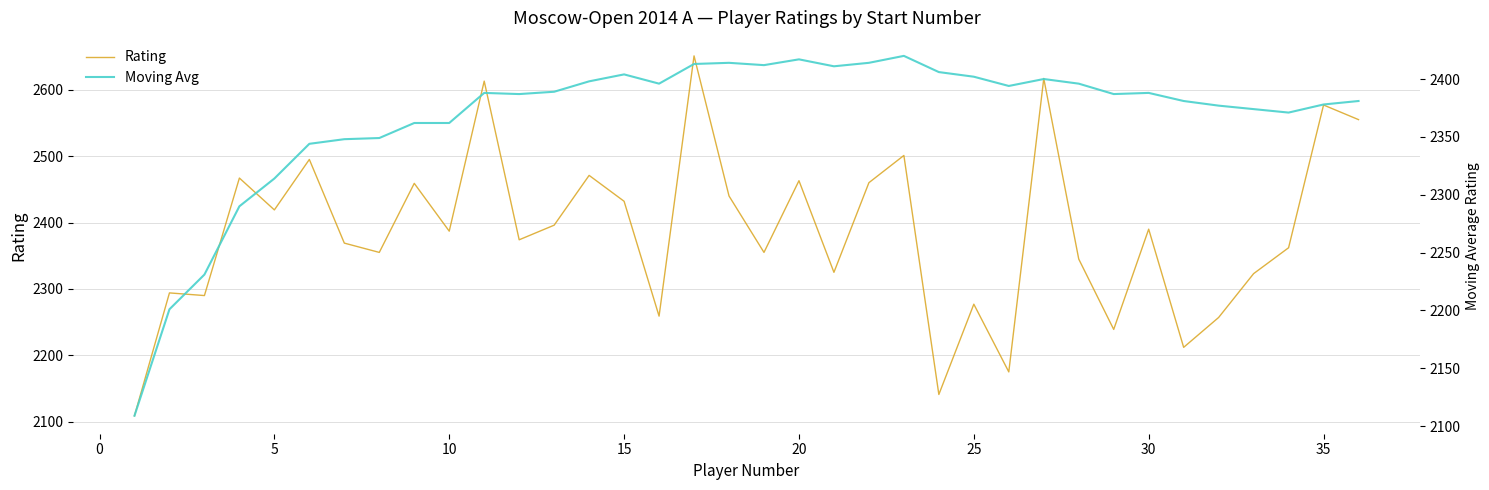

What is the value of the Rating point at the 5th from the left?

2419